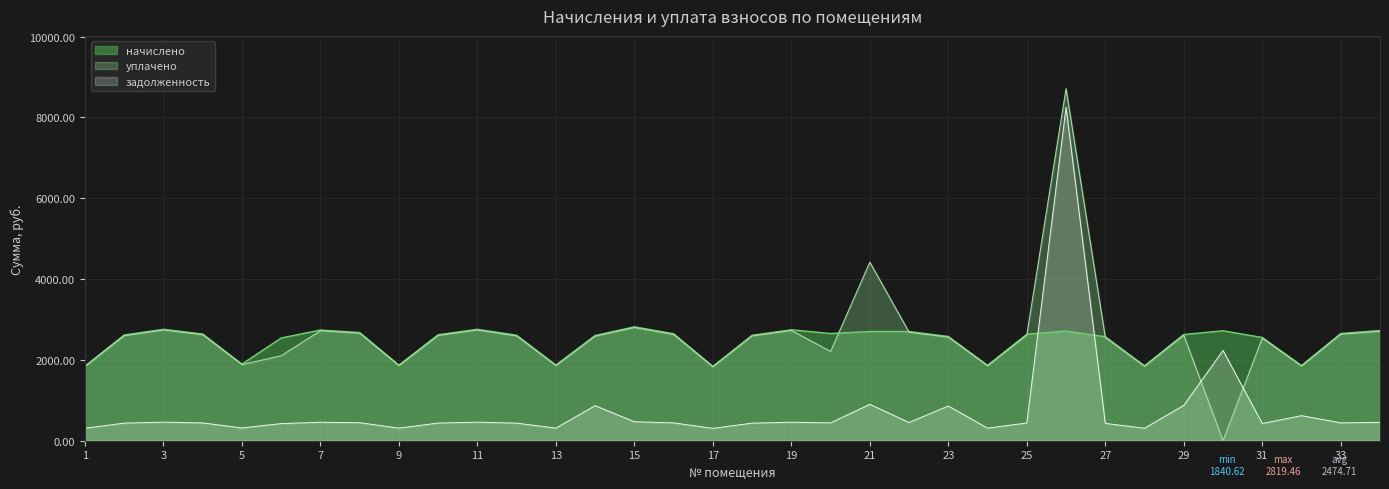

What is the difference between the maximum and minimum values in the уплачено series?

8711.9